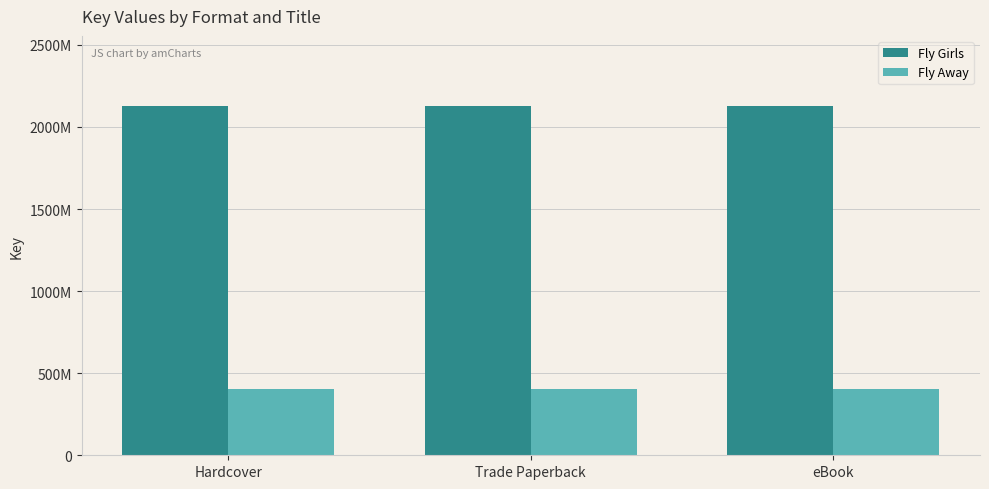

Are the bars horizontal?

No